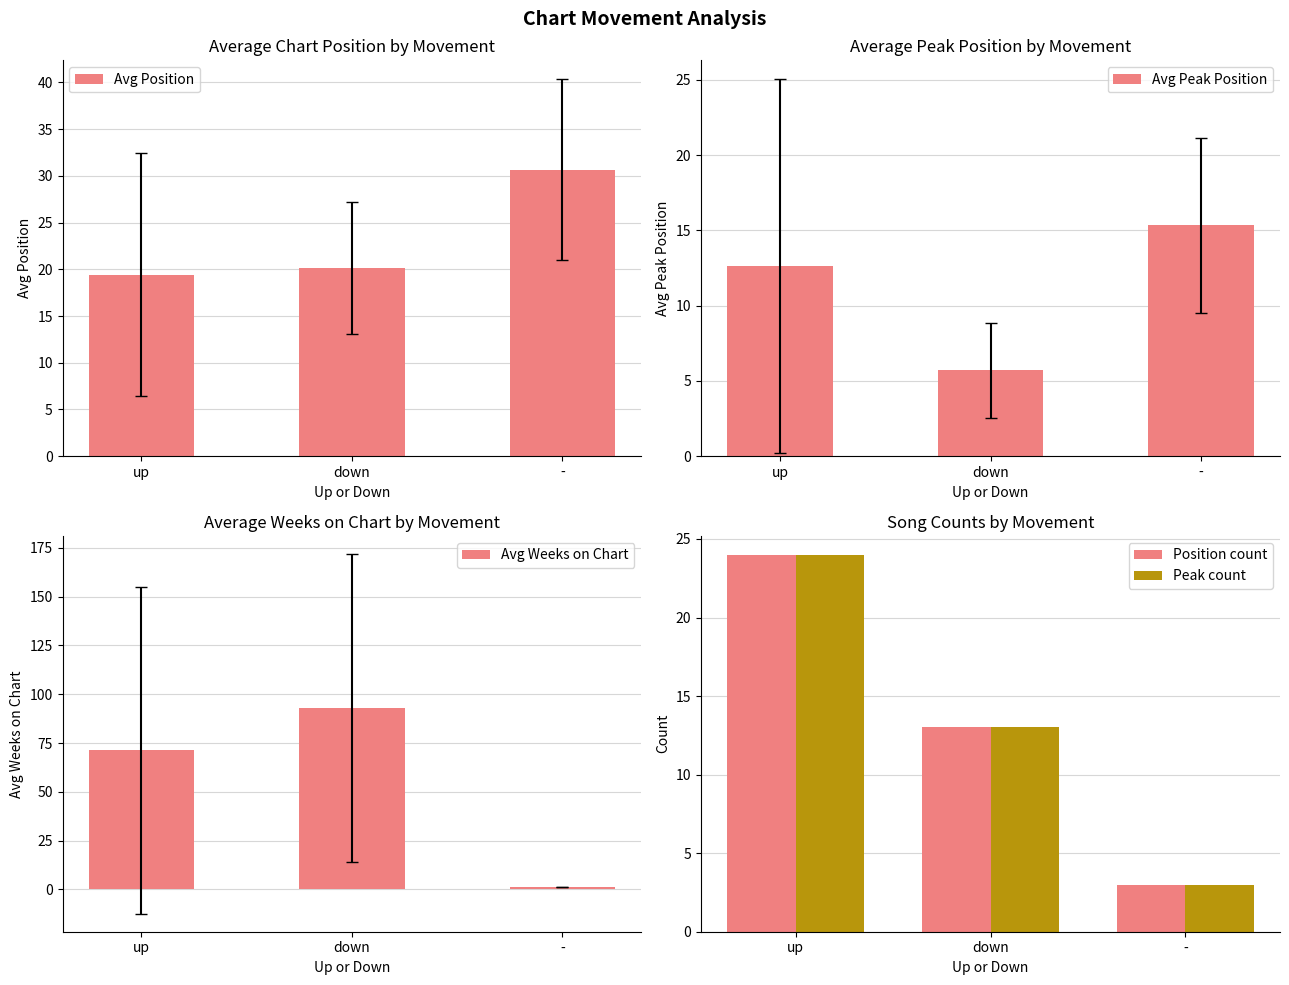

What is the total value across all series at -?

53.0